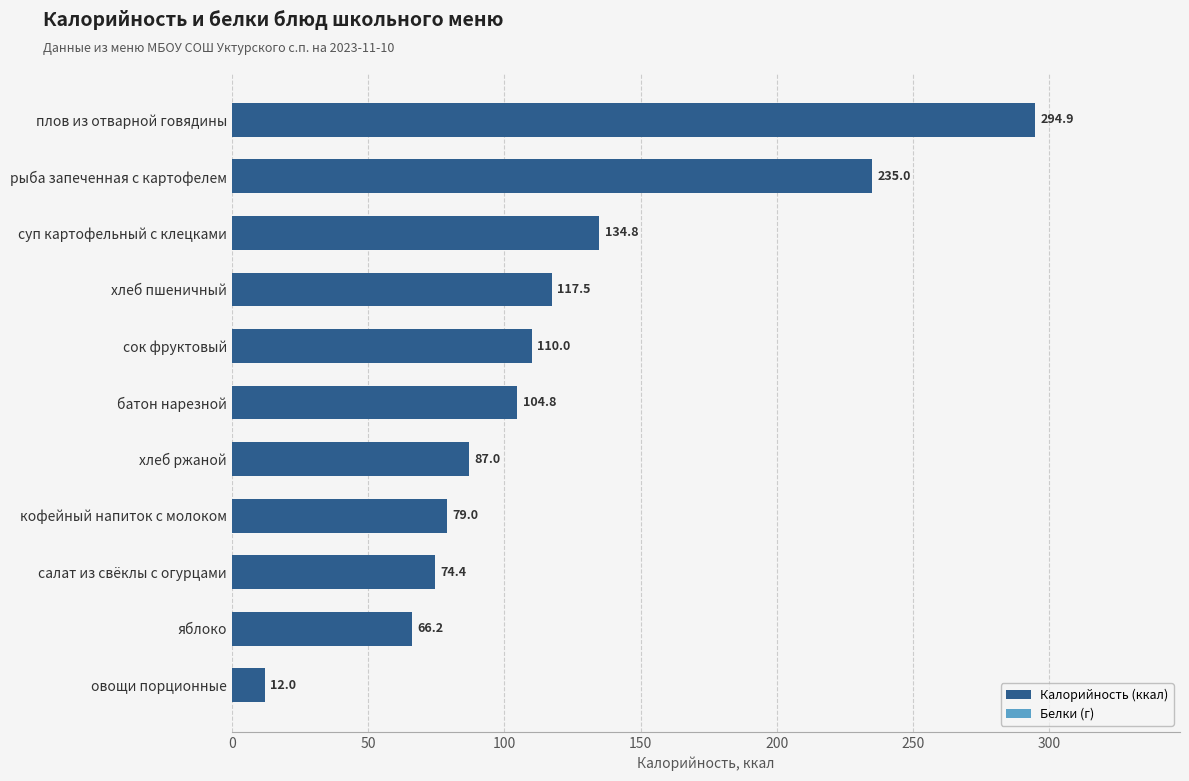

Which category has the lowest value across all series?

овощи порционные